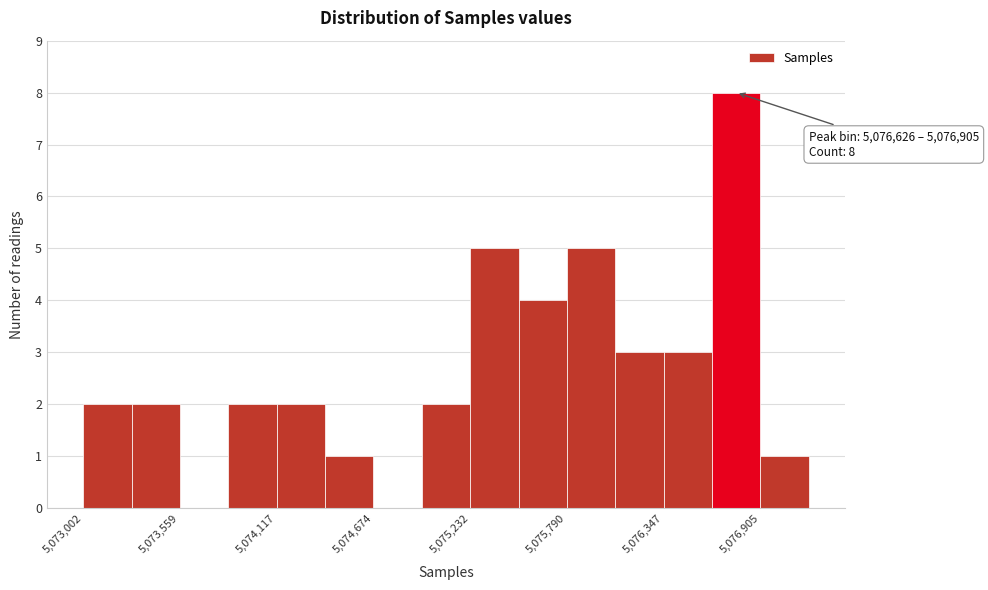

Read against the x-axis, roughly where is the centre of the tallest bar?

5076800